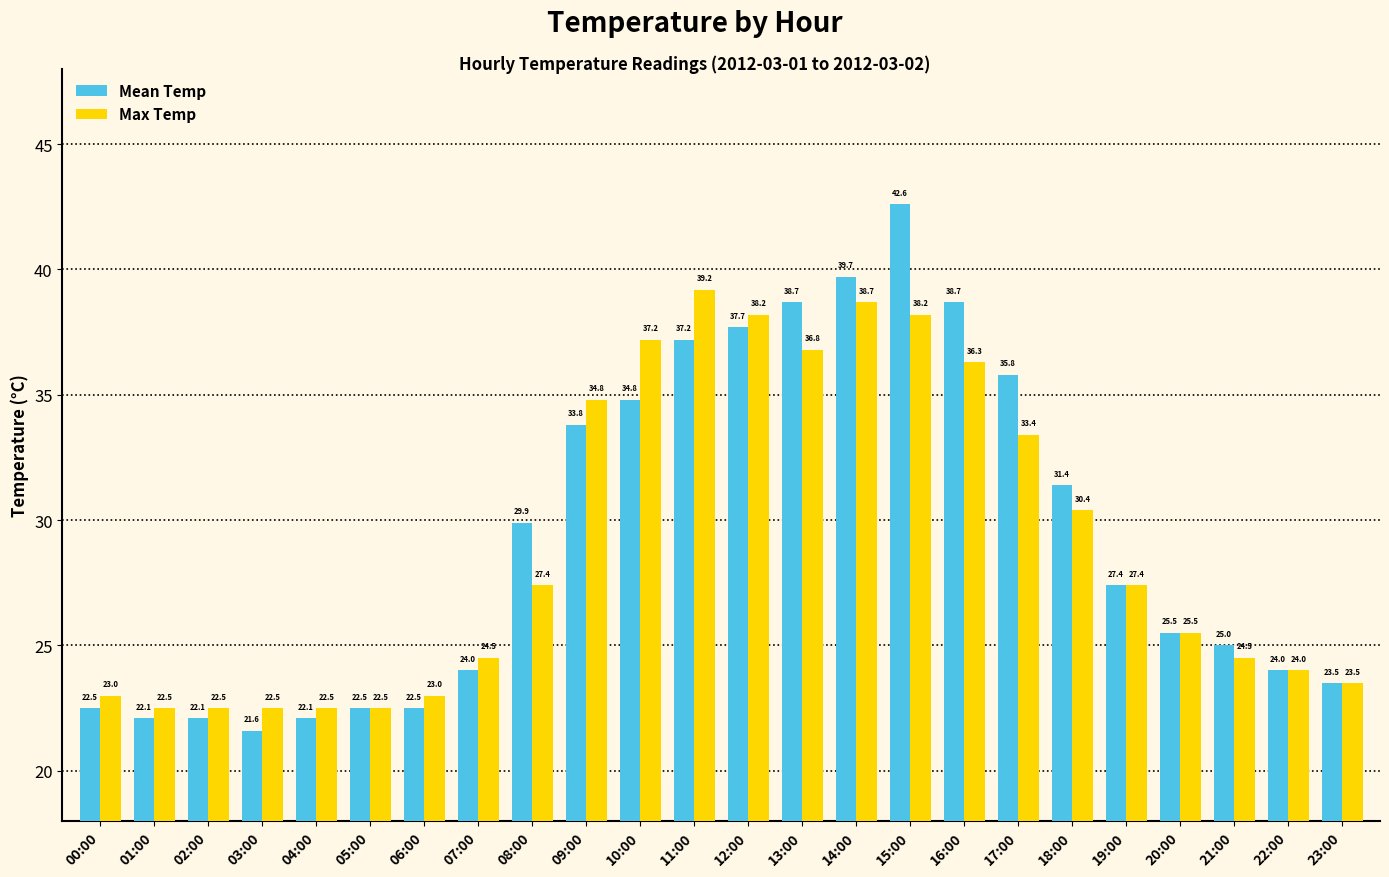

Between 00:00 and 20:00, which series saw the biggest shift?

Mean Temp